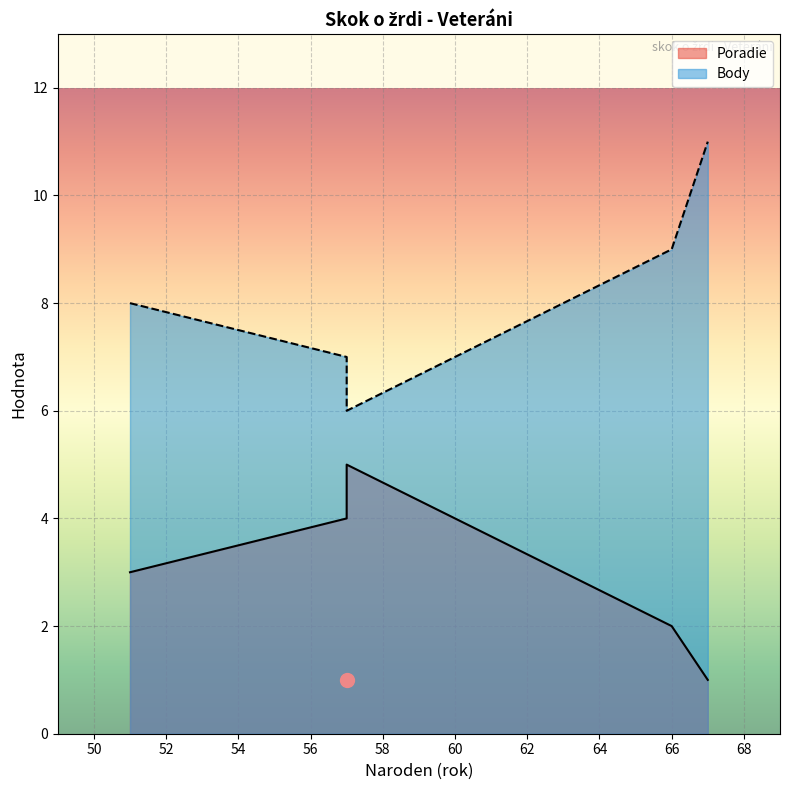

Count the Poradie values in the range 2 to 4.

3